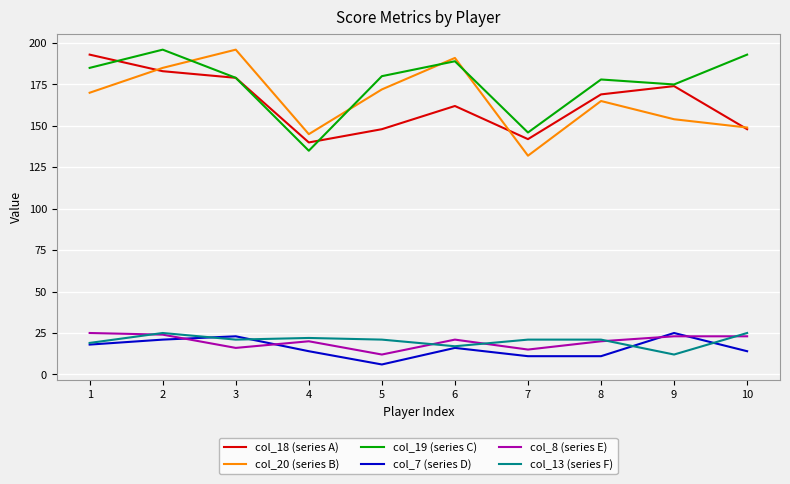

Reading left to right, transcribe all the data shown in this chart.

col_18 (series A): 193	183	179	140	148	162	142	169	174	148
col_20 (series B): 170	185	196	145	172	191	132	165	154	149
col_19 (series C): 185	196	179	135	180	189	146	178	175	193
col_7 (series D): 18	21	23	14	6	16	11	11	25	14
col_8 (series E): 25	24	16	20	12	21	15	20	23	23
col_13 (series F): 19	25	21	22	21	17	21	21	12	25